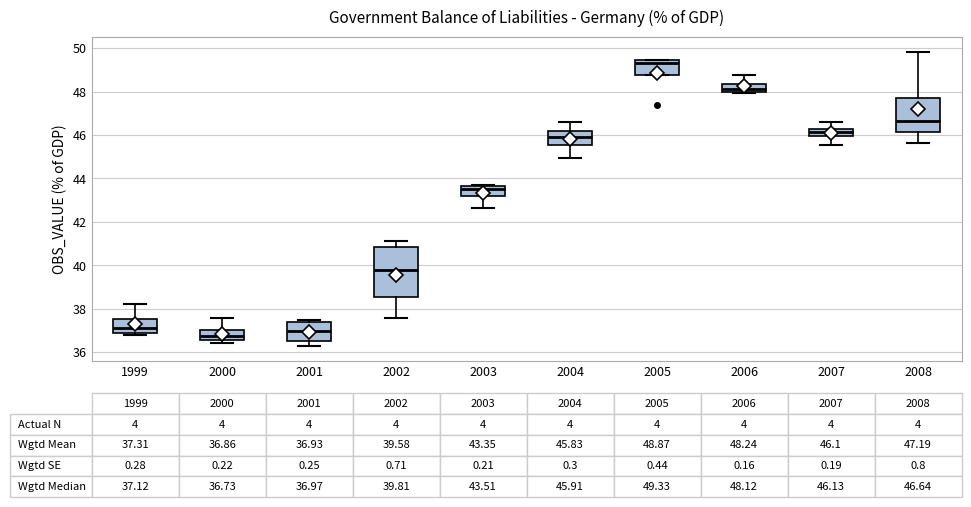

Which box is the tallest, from its lower edge to its upper edge?

2002